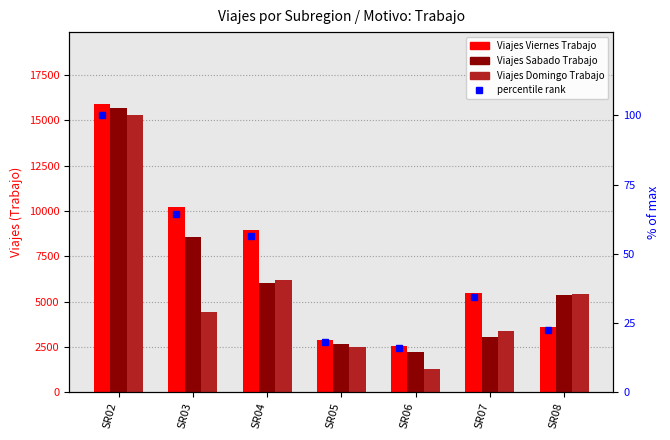

Which series has the largest range (max minus min)?

Viajes Domingo Trabajo